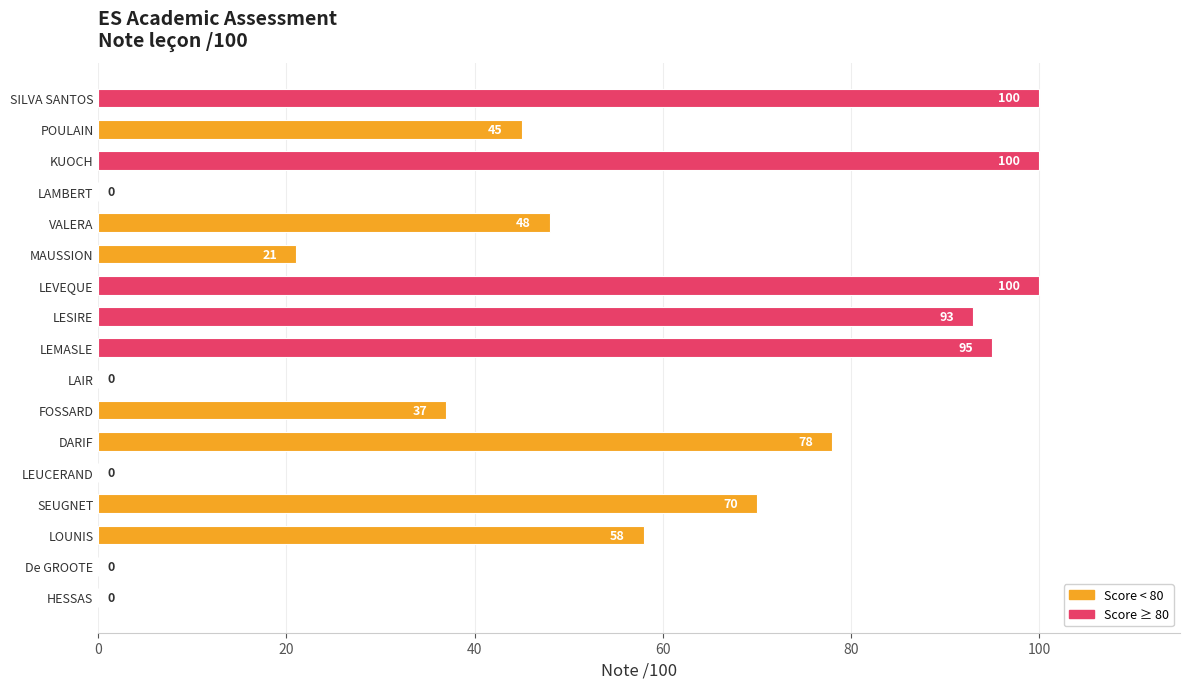

What is the sum of all values?

845